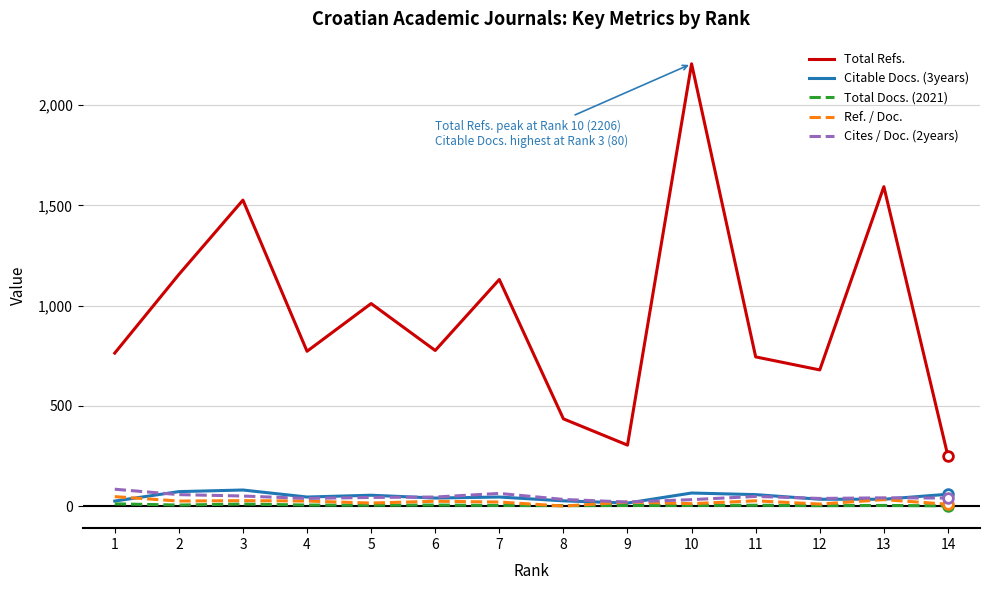

Where does the Cites / Doc. (2years) series first go above 43?

1